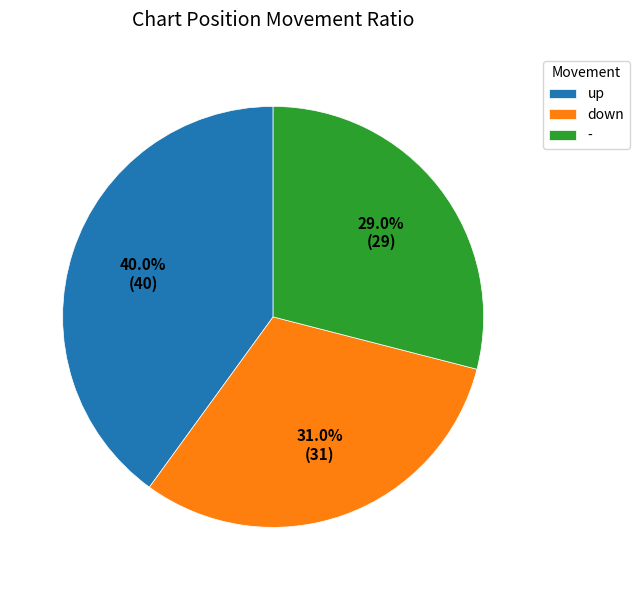

What is the ratio of the value at up to the value at down?

1.3